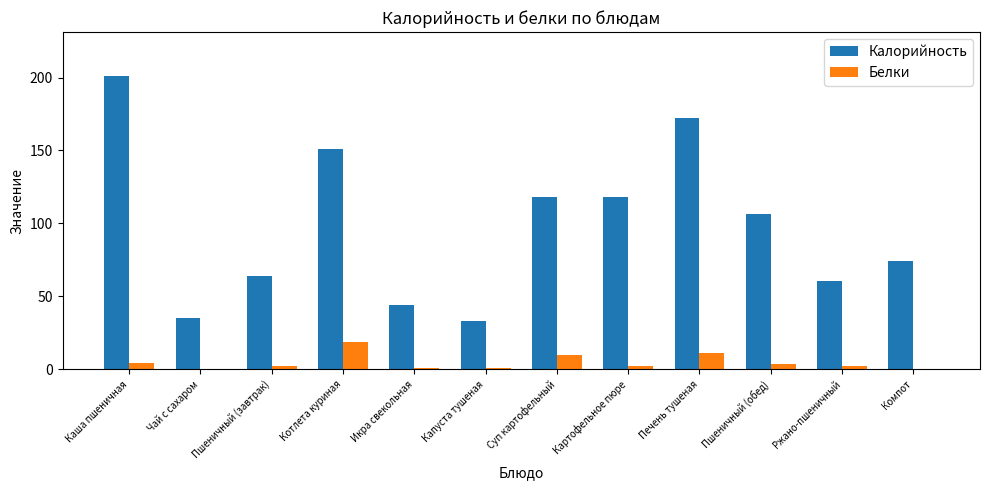

Where does the Белки series first go above 2?

Каша пшеничная